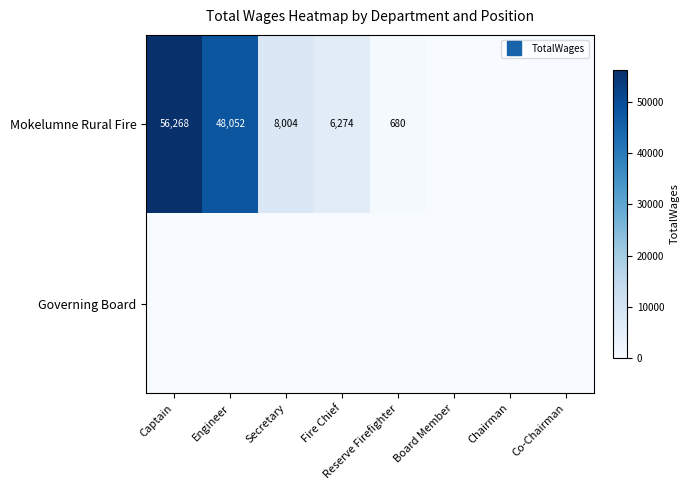

How many data points in Mokelumne Rural Fire are above 6274?

3